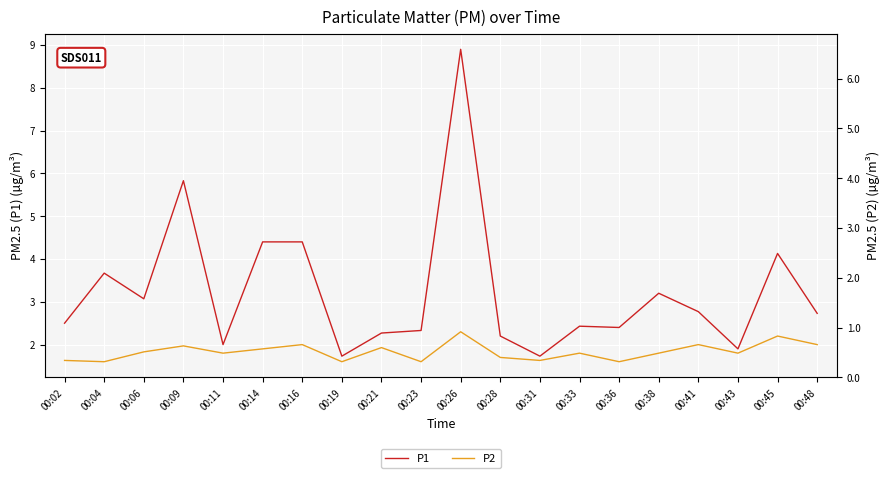

Between 00:11 and 00:41, which series saw the biggest shift?

P1